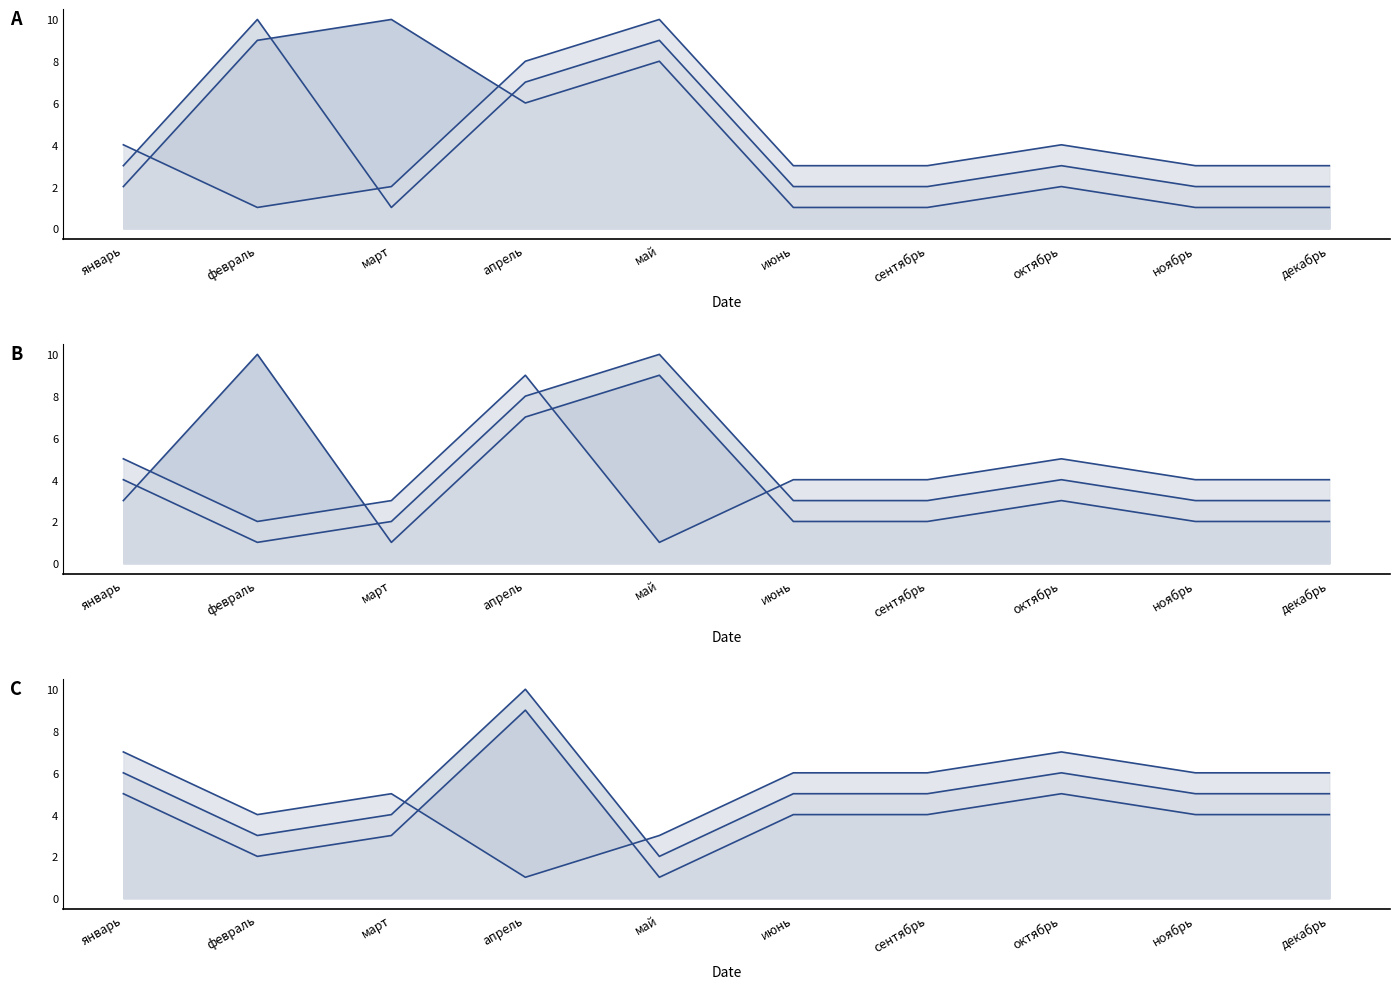

At how many categories does at least one series exceed 1?

10